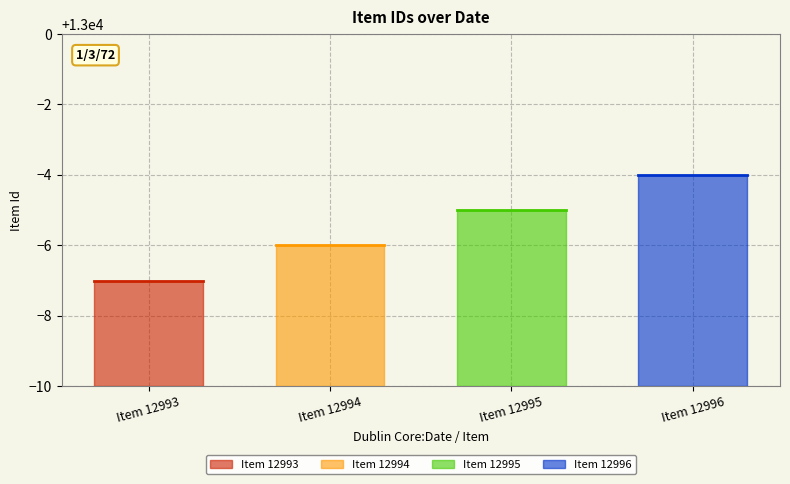

How many lines are shown in the chart?

1